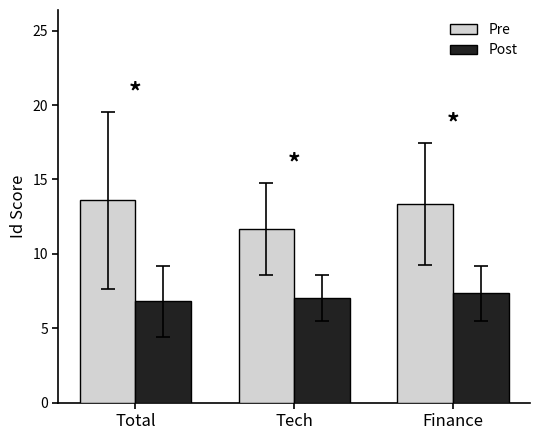

Reading left to right, transcribe all the data shown in this chart.

Pre: Total=13.6	Tech=11.7	Finance=13.3
Post: Total=6.8	Tech=7.0	Finance=7.3